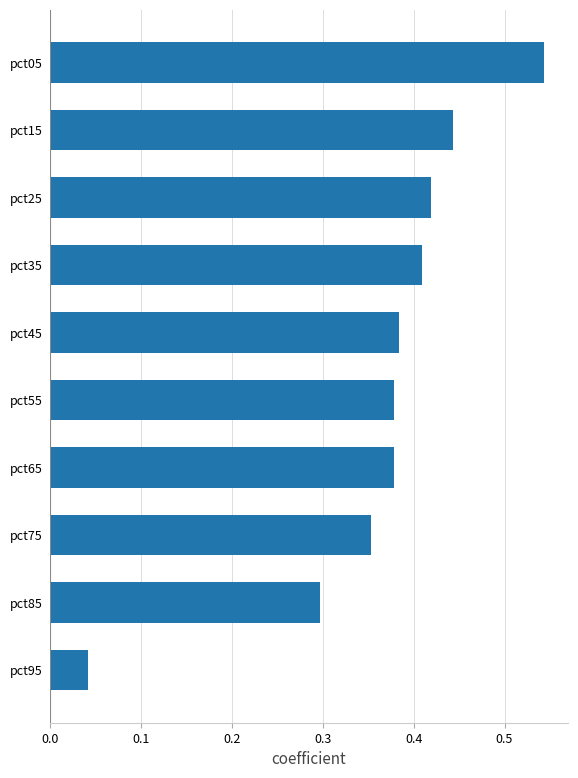

The value at pct25 is 0.7. True or false?

False